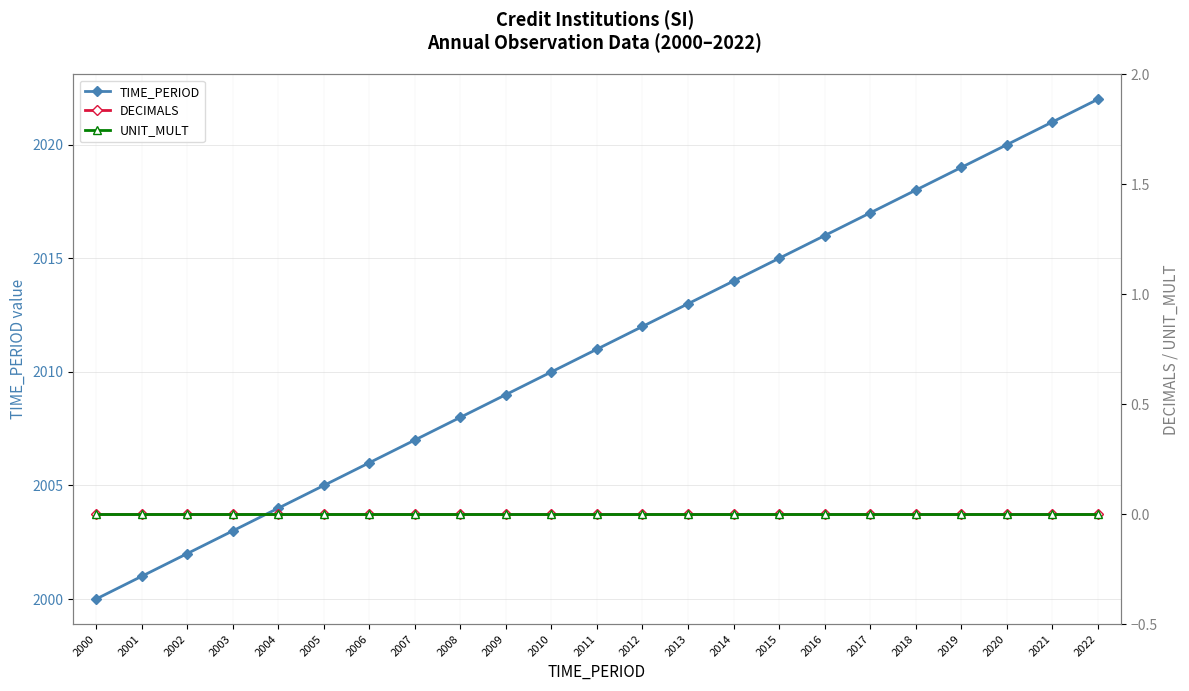

The DECIMALS series shows 0 at 2011. True or false?

True